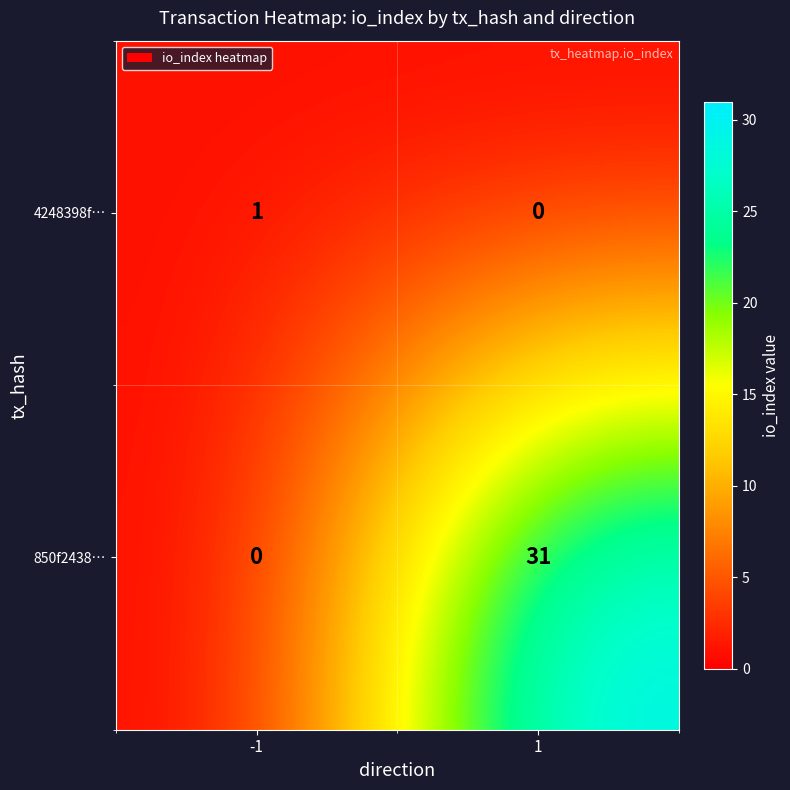

What is the sum of the 850f2438… values at 1 and -1?

31